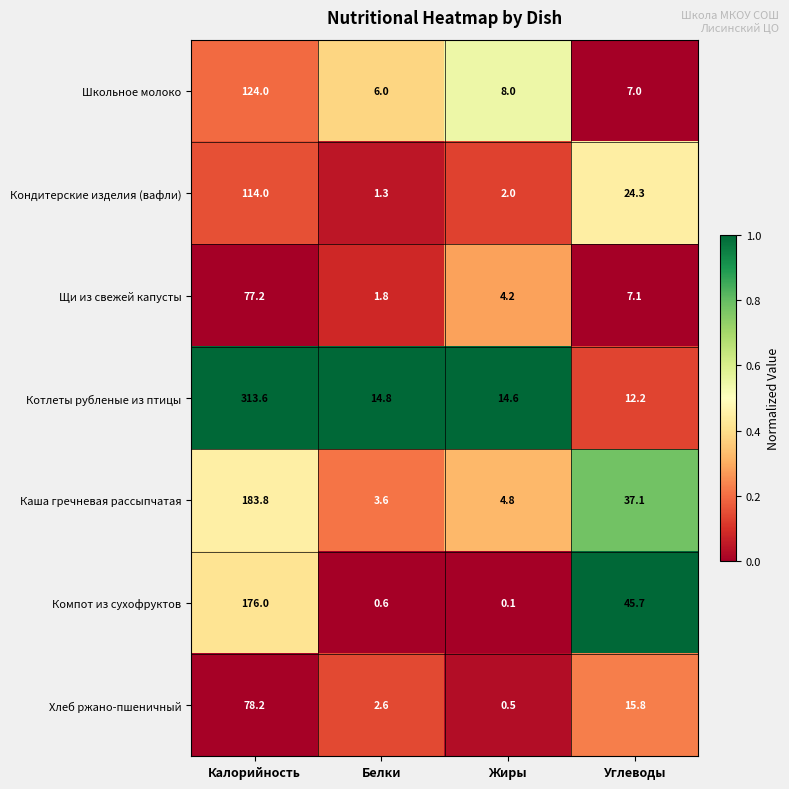

At which category does the chart reach its peak across all series?

Калорийность